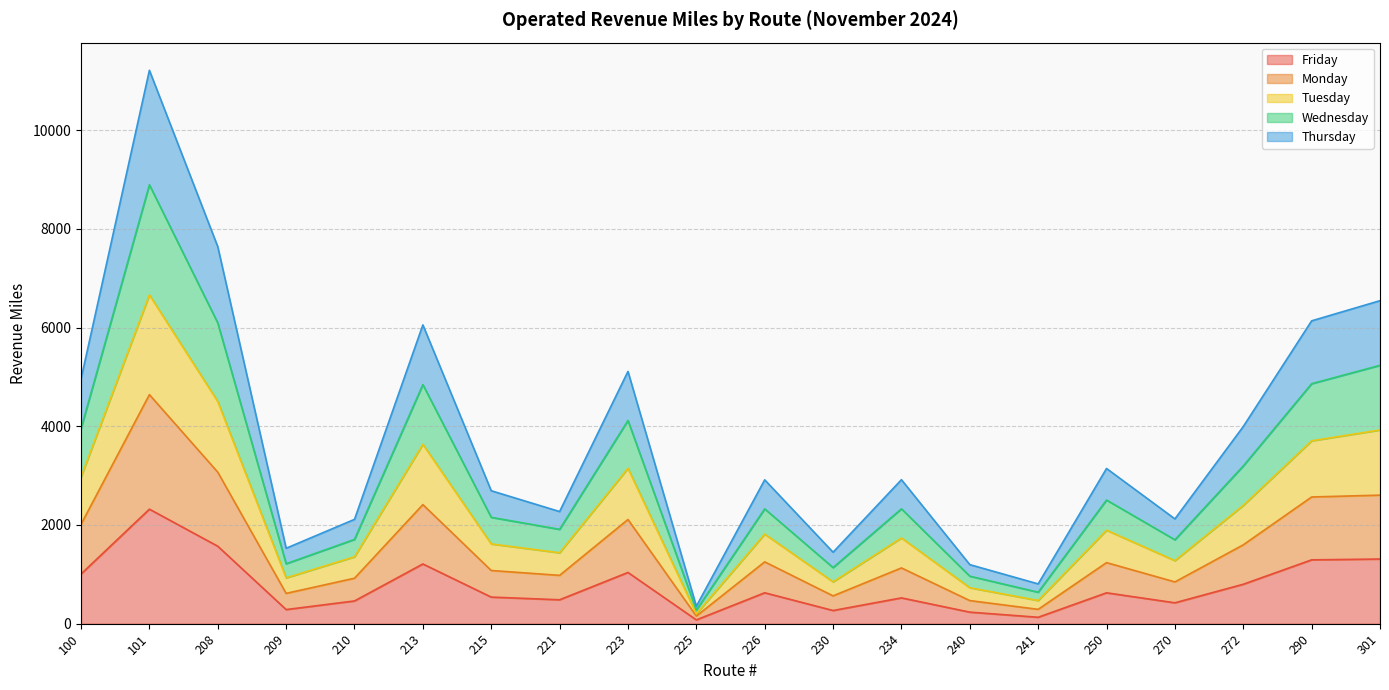

At which label does Friday reach its peak?

101